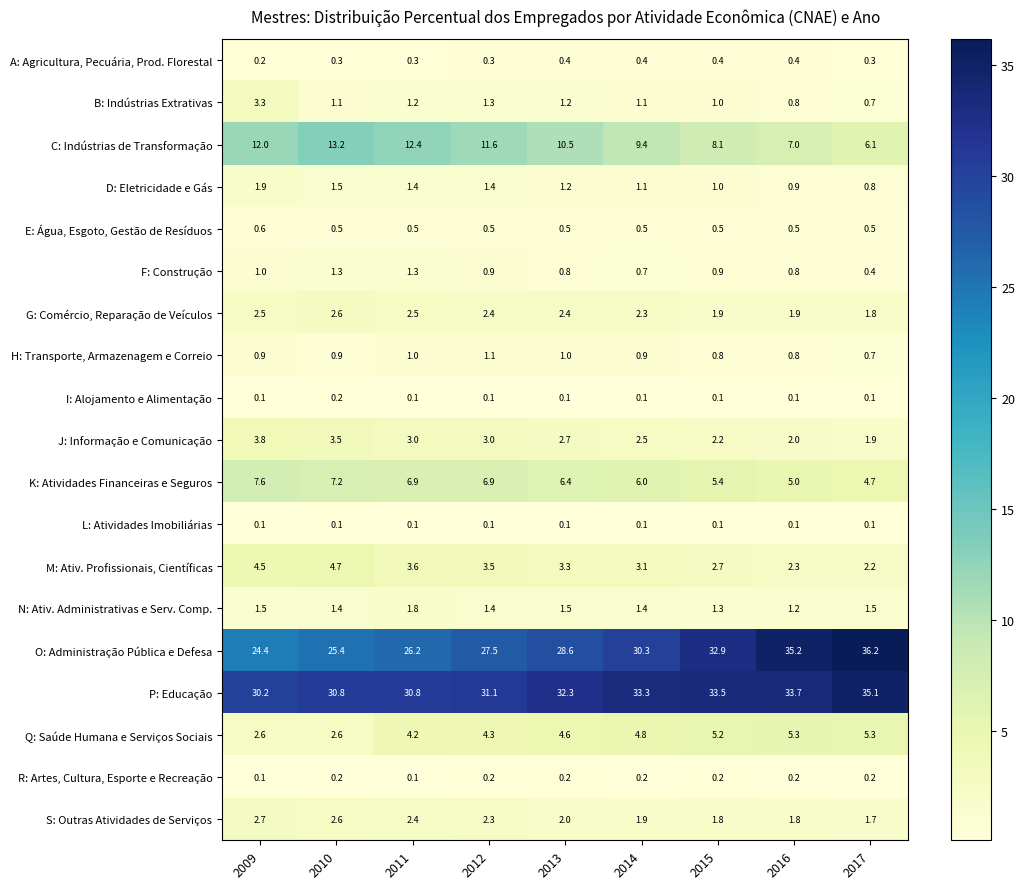

At which category is the sum across all series the highest?

2017